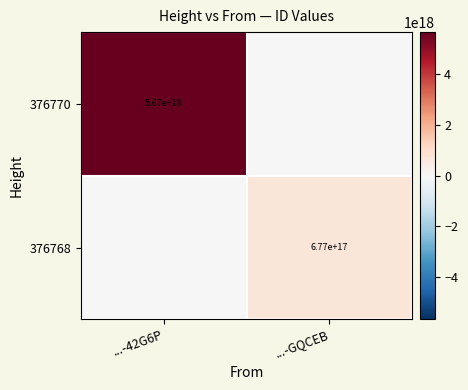

The value of 376770 at ...-42G6P is 2469690887154697216. True or false?

False